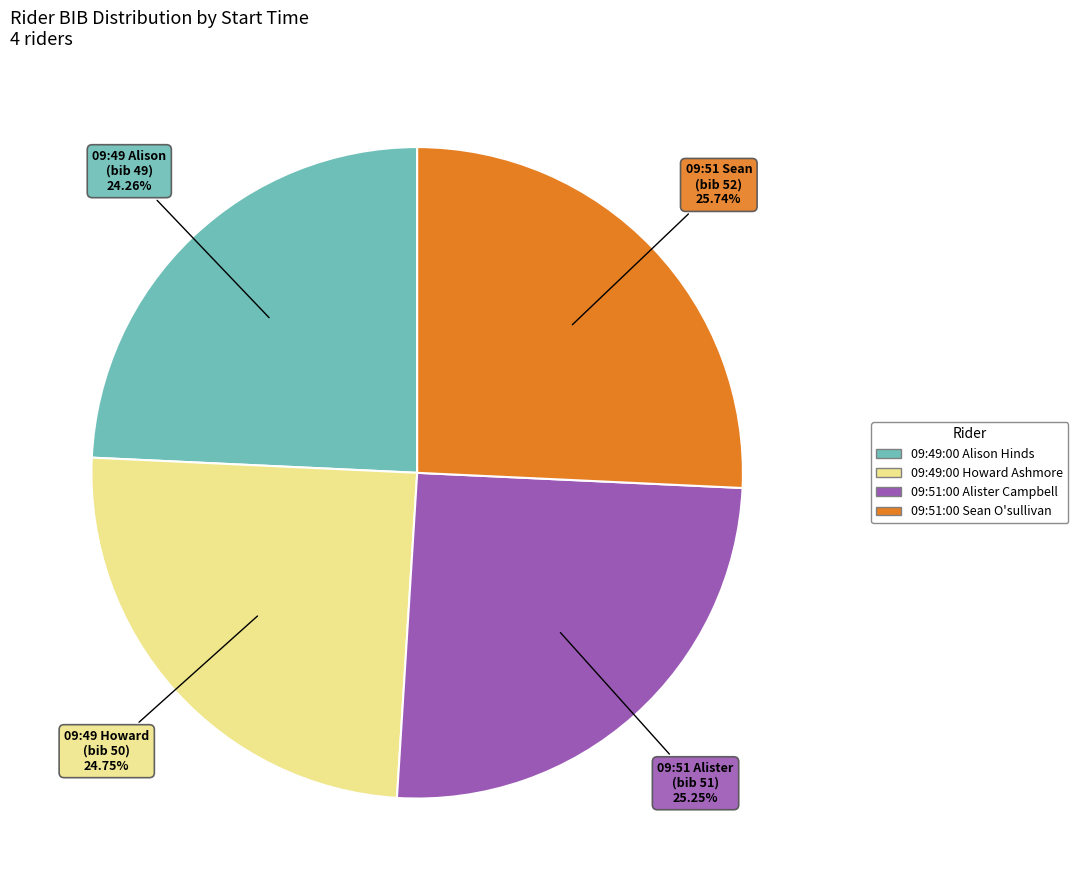

Does any single category account for the majority?

No